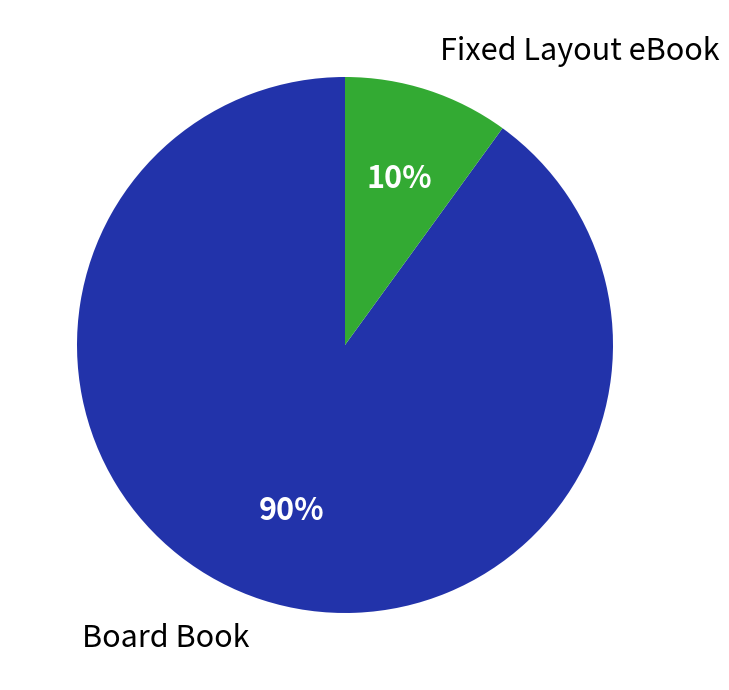

To the nearest percent, what is the average slice percentage?

50%